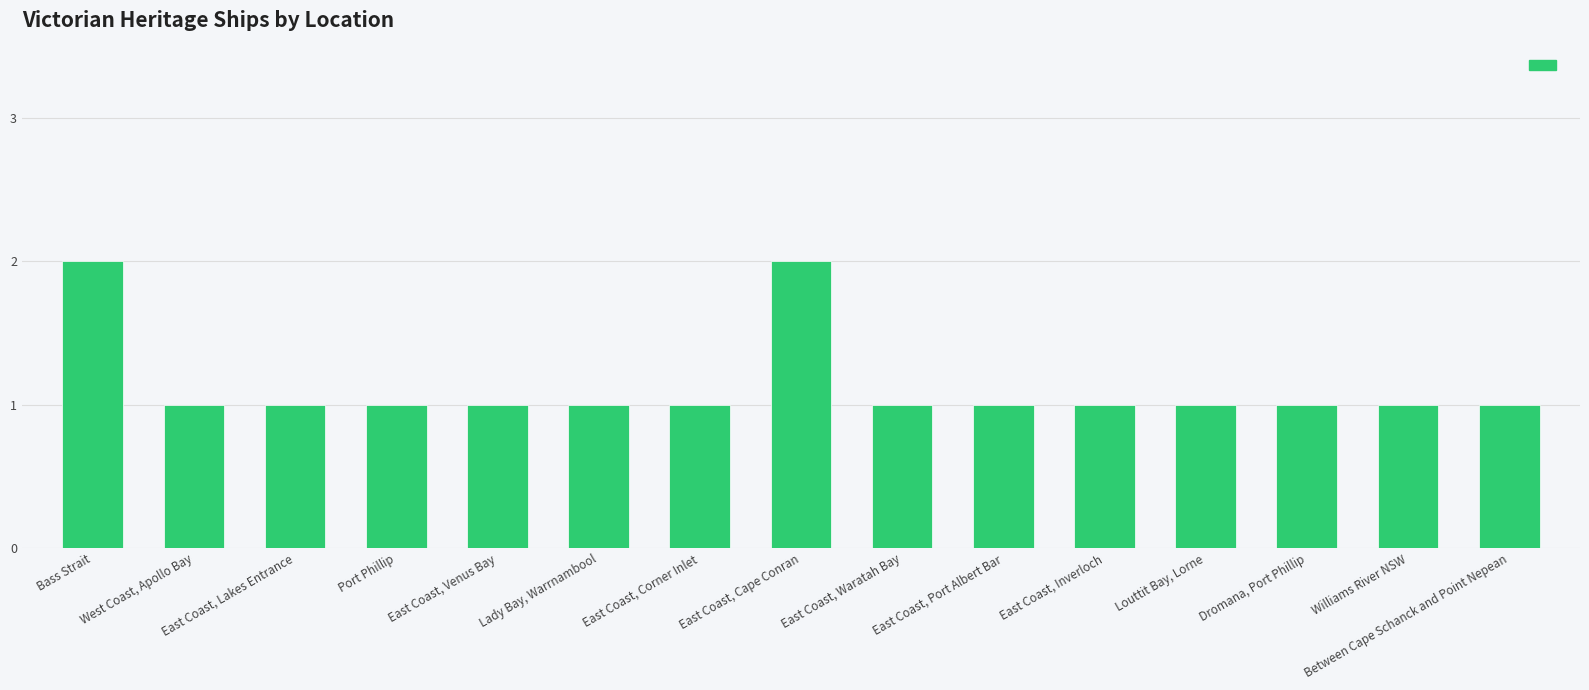

Reading left to right, transcribe all the data shown in this chart.

Bass Strait=2	West Coast, Apollo Bay=1	East Coast, Lakes Entrance=1	Port Phillip=1	East Coast, Venus Bay=1	Lady Bay, Warrnambool=1	East Coast, Corner Inlet=1	East Coast, Cape Conran=2	East Coast, Waratah Bay=1	East Coast, Port Albert Bar=1	East Coast, Inverloch=1	Louttit Bay, Lorne=1	Dromana, Port Phillip=1	Williams River NSW=1	Between Cape Schanck and Point Nepean=1